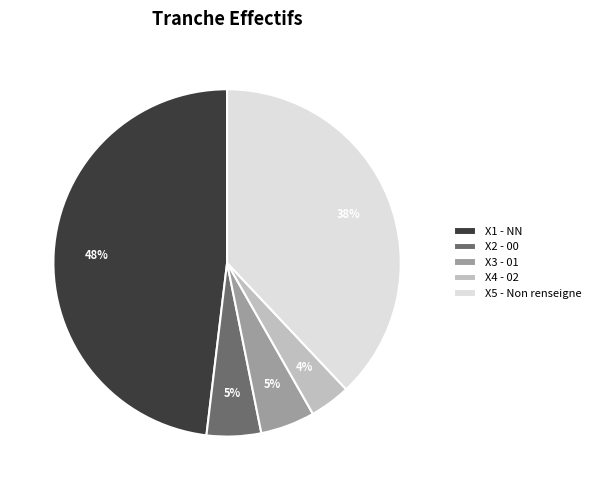

To the nearest percent, what portion does X2 - 00 represent?

5%